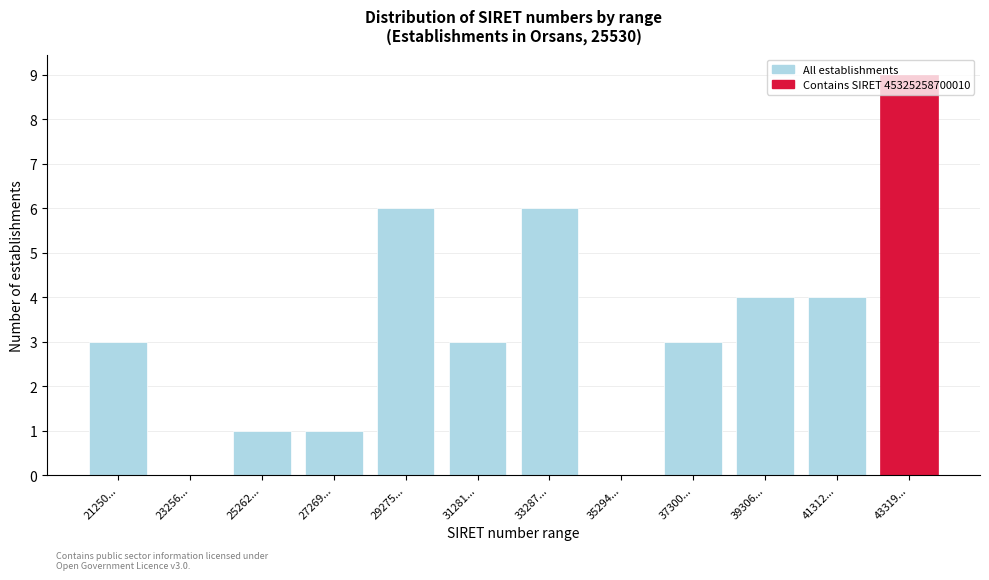

What is the sum of all values?

40